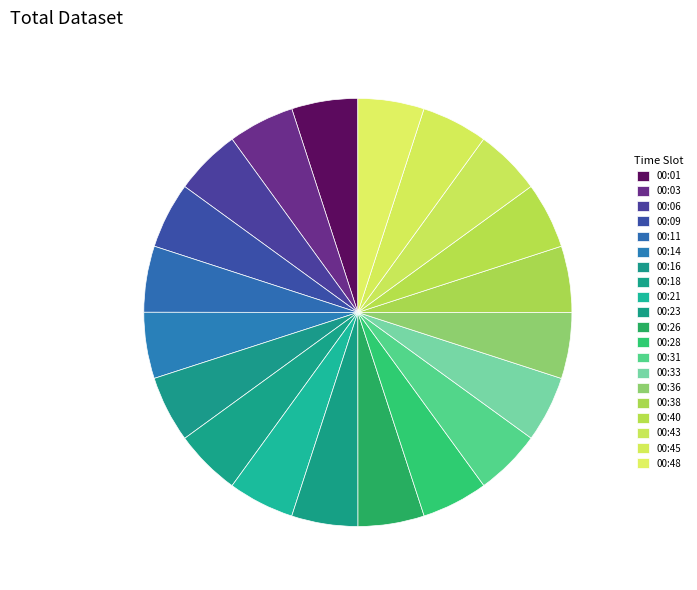

Between 00:38 and 00:36, which is larger?

00:38